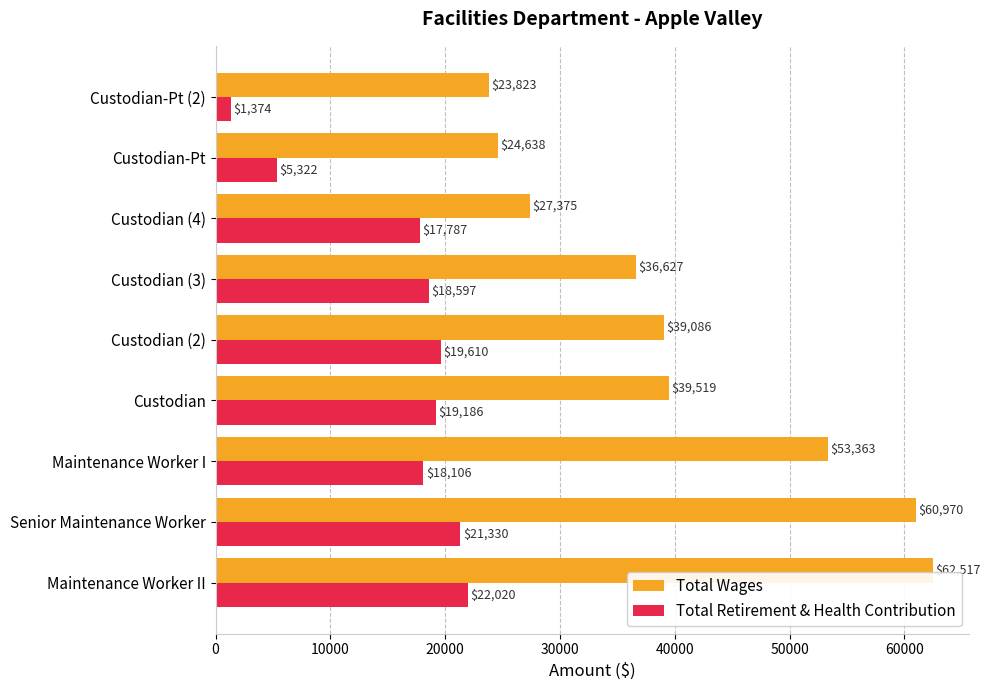

At how many categories does at least one series exceed 6984?

9